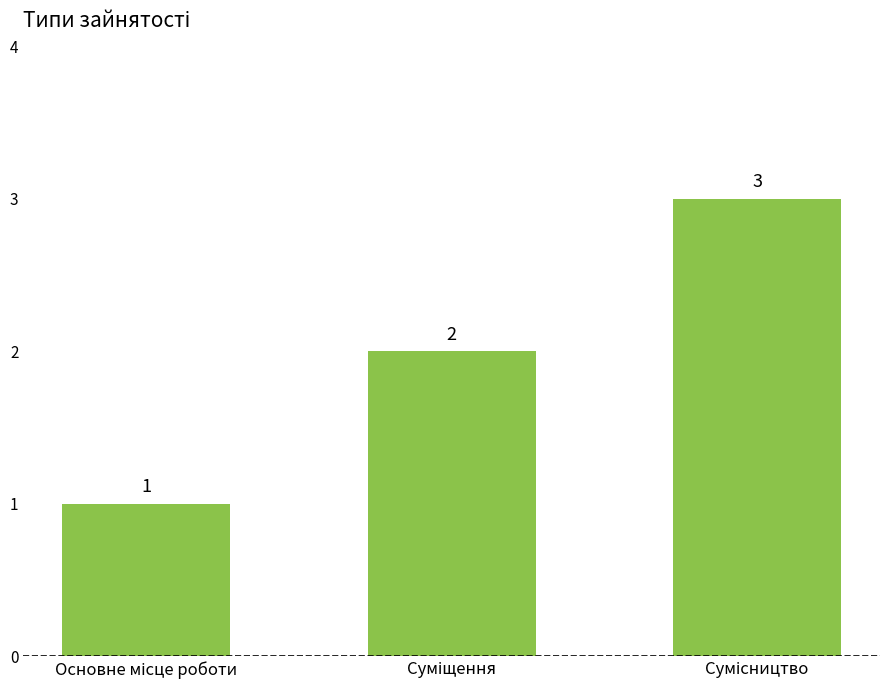

How many values are between 1 and 3?

3